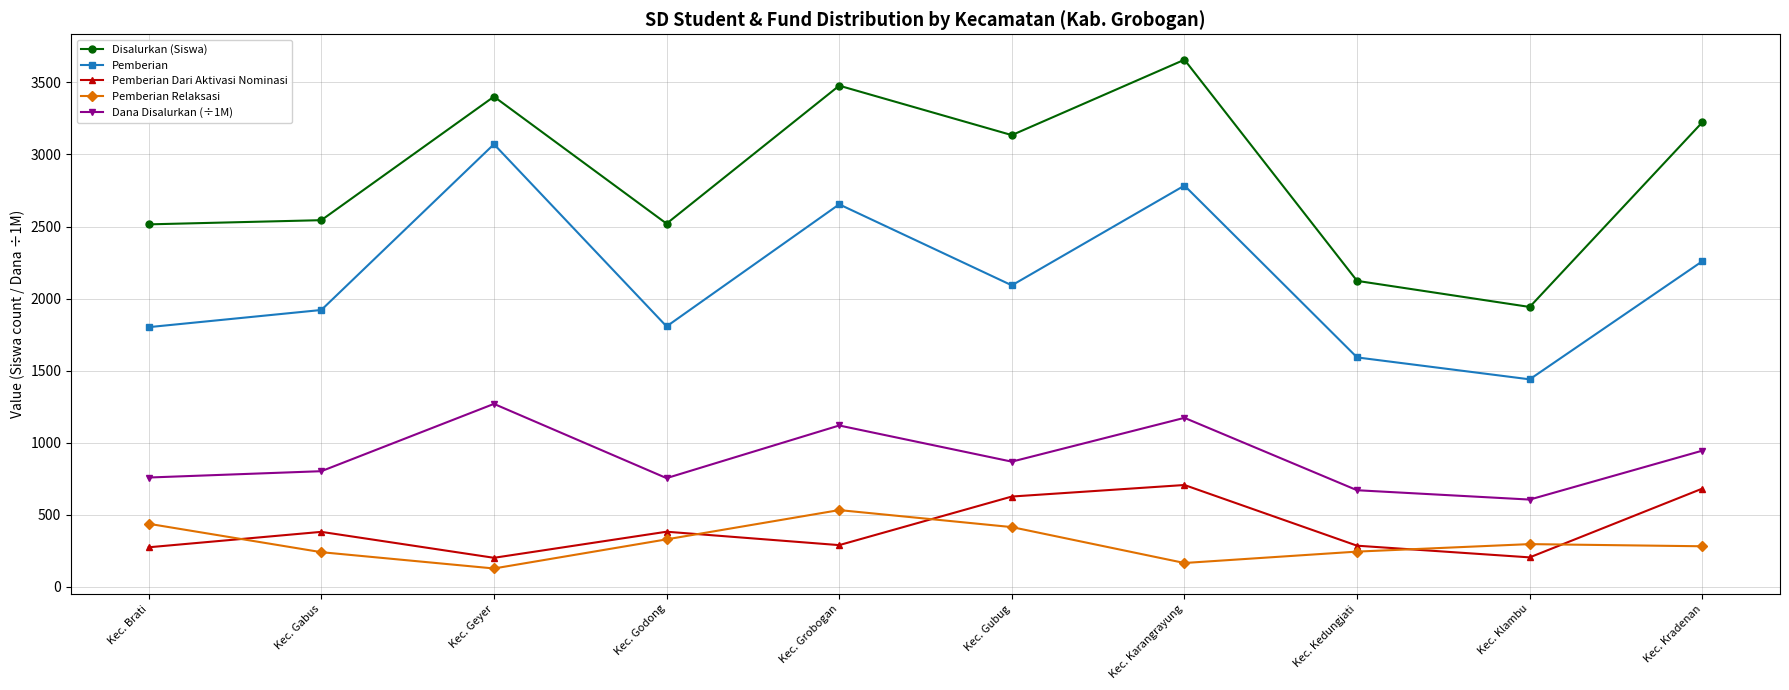

True or false: Dana Disalurkan (÷1M) and Disalurkan (Siswa) intersect in this chart.

False